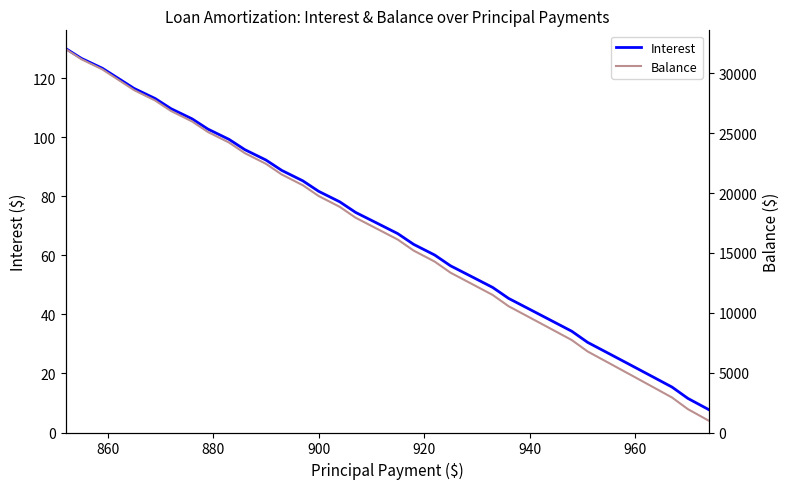

What is the lowest value of the Interest series?

7.7